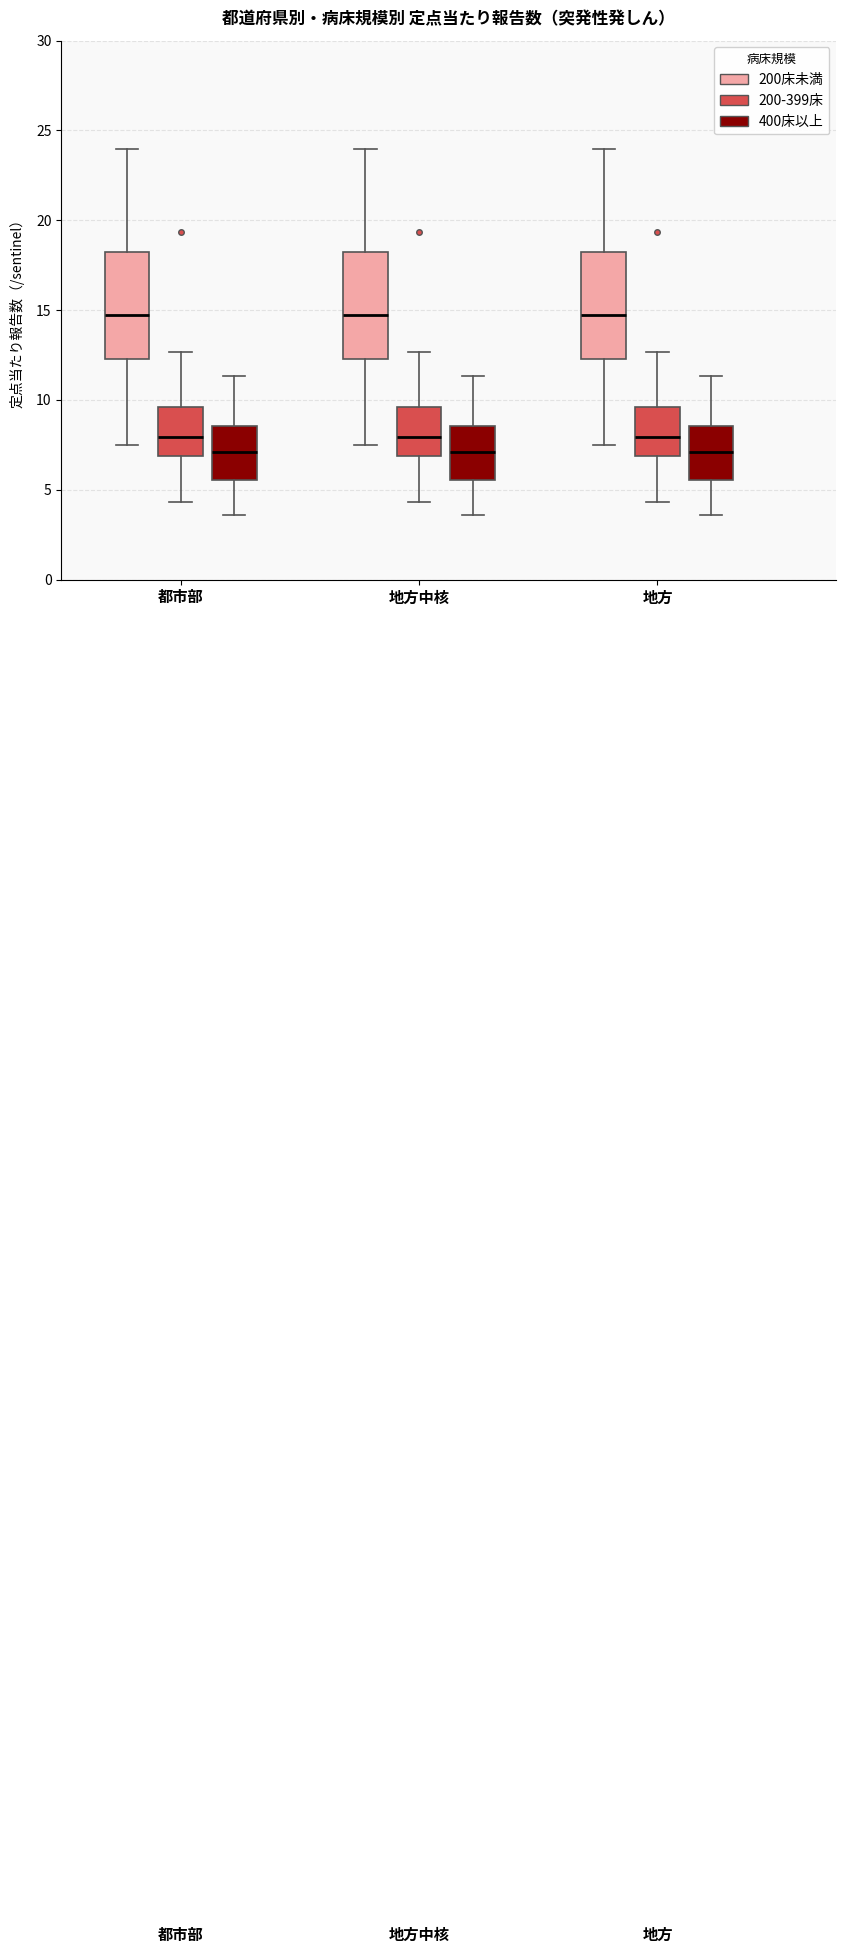

Reading left to right, transcribe this box plot: for each box, give where its median line is, the range the box spans, and where its two whiskers end, as read against the y-axis. The values are not printed on the chart, so give them approximately, as read against the axis.

都市部 (200床未満): median 14.5, box 12.5 to 18.5, whiskers 7.5 to 24.0
都市部 (200-399床): median 8.0, box 7.0 to 9.5, whiskers 4.5 to 12.5
都市部 (400床以上): median 7.0, box 5.5 to 8.5, whiskers 3.5 to 11.5
地方中核 (200床未満): median 14.5, box 12.5 to 18.5, whiskers 7.5 to 24.0
地方中核 (200-399床): median 8.0, box 7.0 to 9.5, whiskers 4.5 to 12.5
地方中核 (400床以上): median 7.0, box 5.5 to 8.5, whiskers 3.5 to 11.5
地方 (200床未満): median 14.5, box 12.5 to 18.5, whiskers 7.5 to 24.0
地方 (200-399床): median 8.0, box 7.0 to 9.5, whiskers 4.5 to 12.5
地方 (400床以上): median 7.0, box 5.5 to 8.5, whiskers 3.5 to 11.5